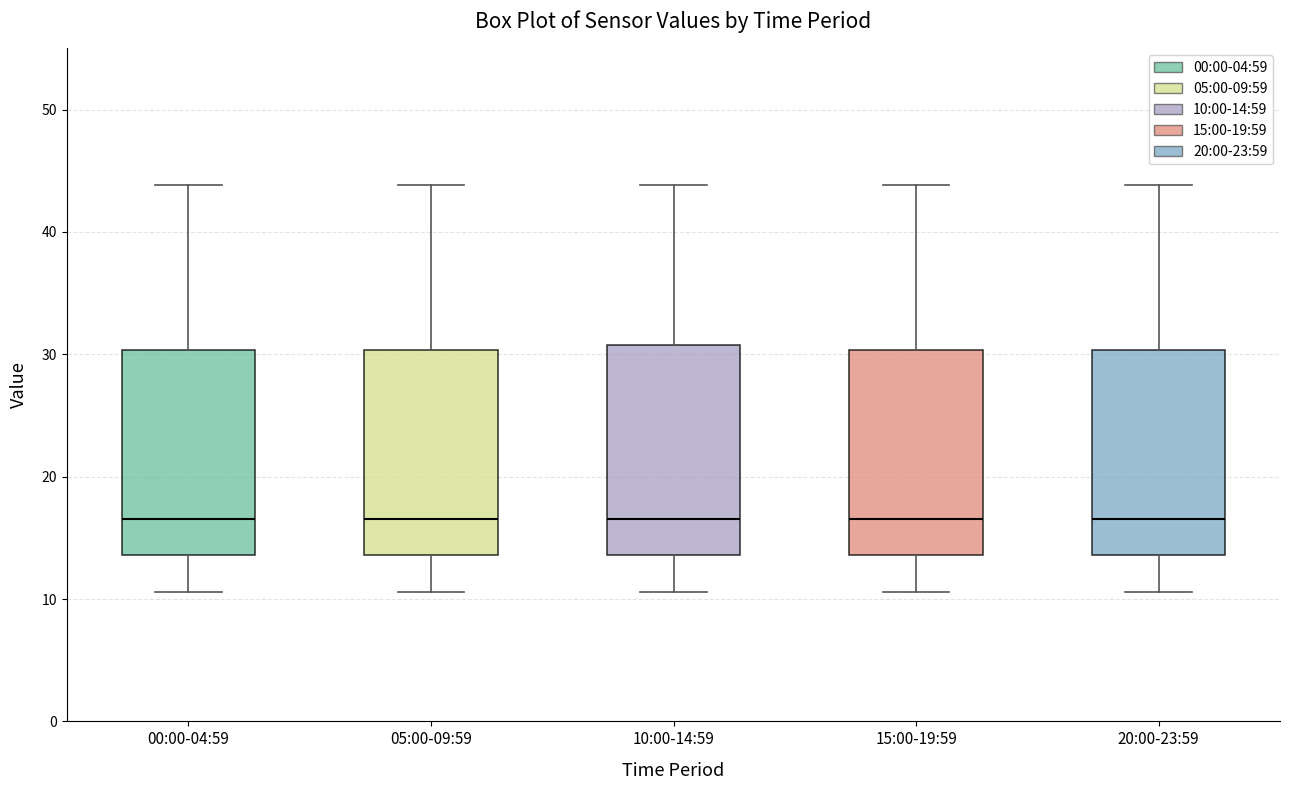

Reading left to right, transcribe this box plot: for each box, give where its median line is, the range the box spans, and where its two whiskers end, as read against the y-axis. The values are not printed on the chart, so give them approximately, as read against the axis.

00:00-04:59: median 17, box 14 to 30, whiskers 11 to 44
05:00-09:59: median 17, box 14 to 30, whiskers 11 to 44
10:00-14:59: median 17, box 14 to 31, whiskers 11 to 44
15:00-19:59: median 17, box 14 to 30, whiskers 11 to 44
20:00-23:59: median 17, box 14 to 30, whiskers 11 to 44